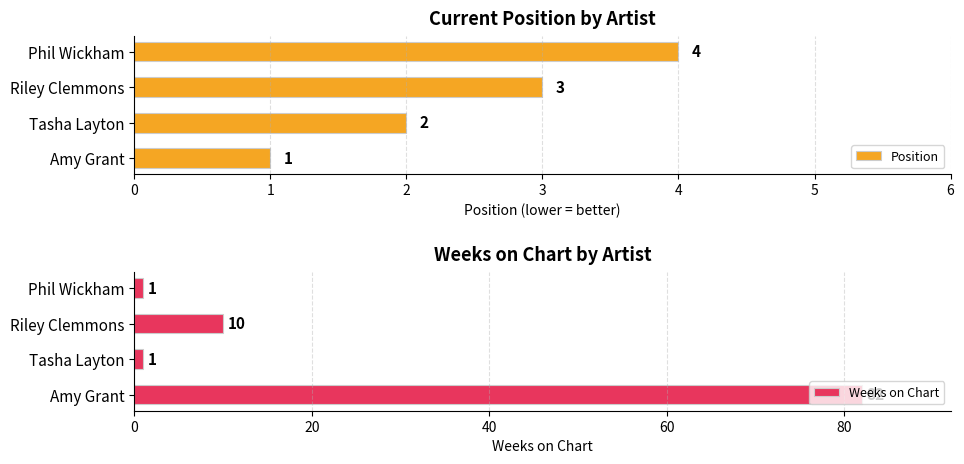

What is the difference between the Position values at Phil Wickham and Tasha Layton?

2